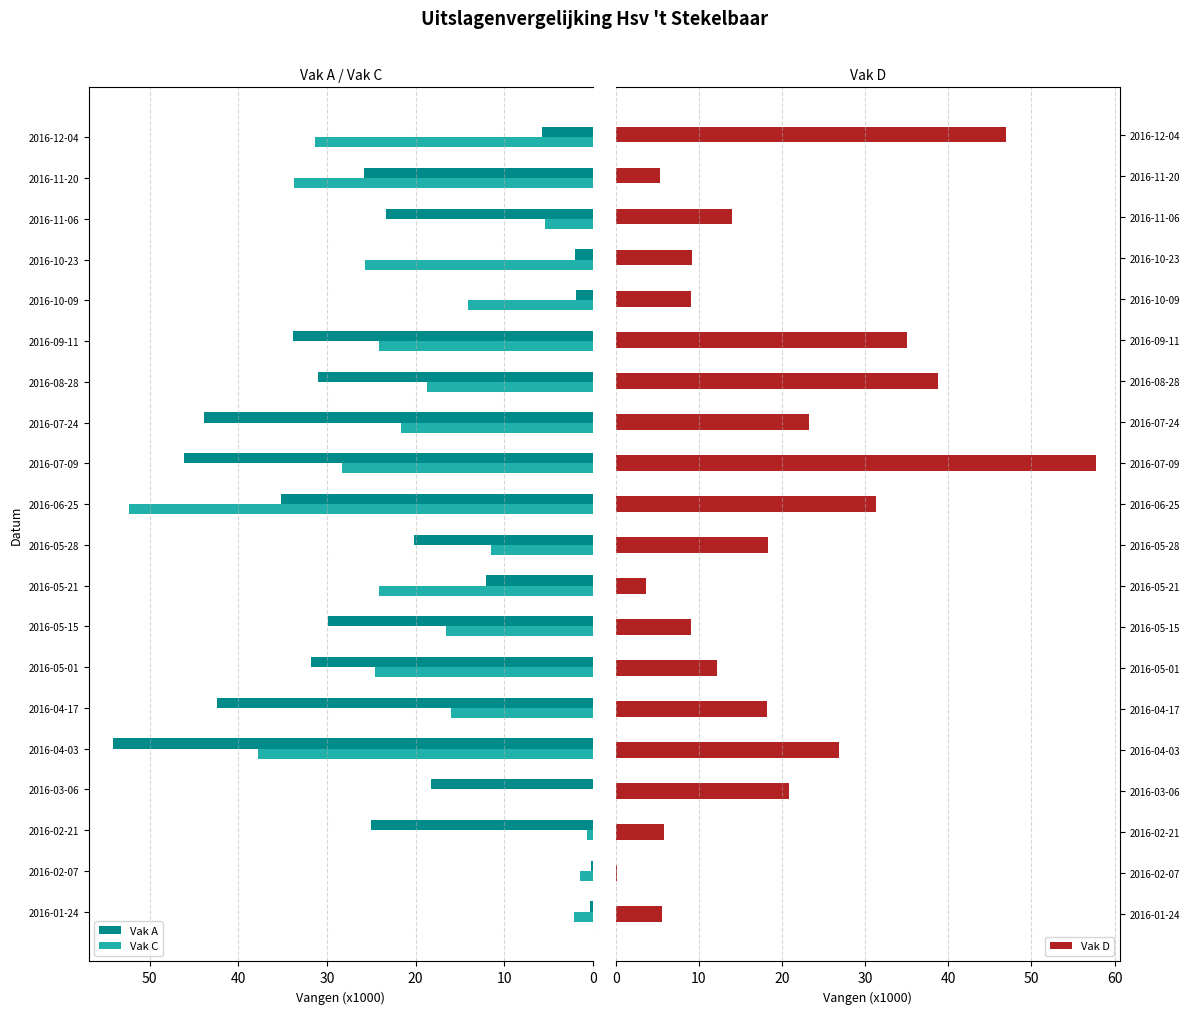

What is the sum of the Vak C values at 2016-05-01 and 2016-11-20?

58.3